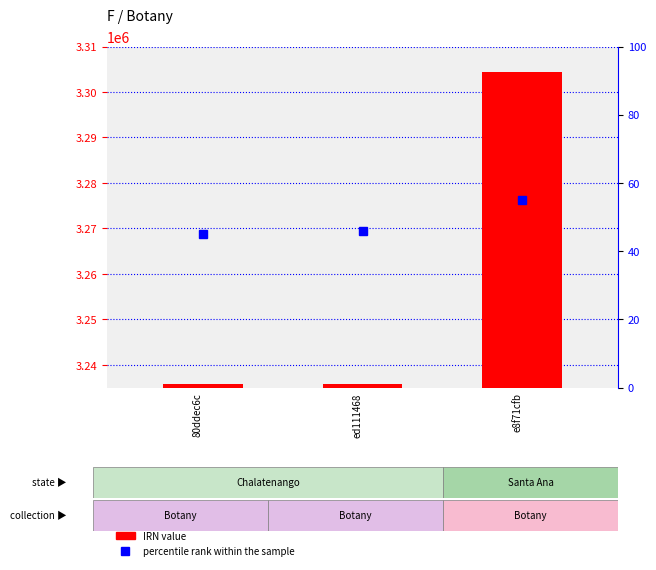

Which series has the largest range (max minus min)?

IRN value